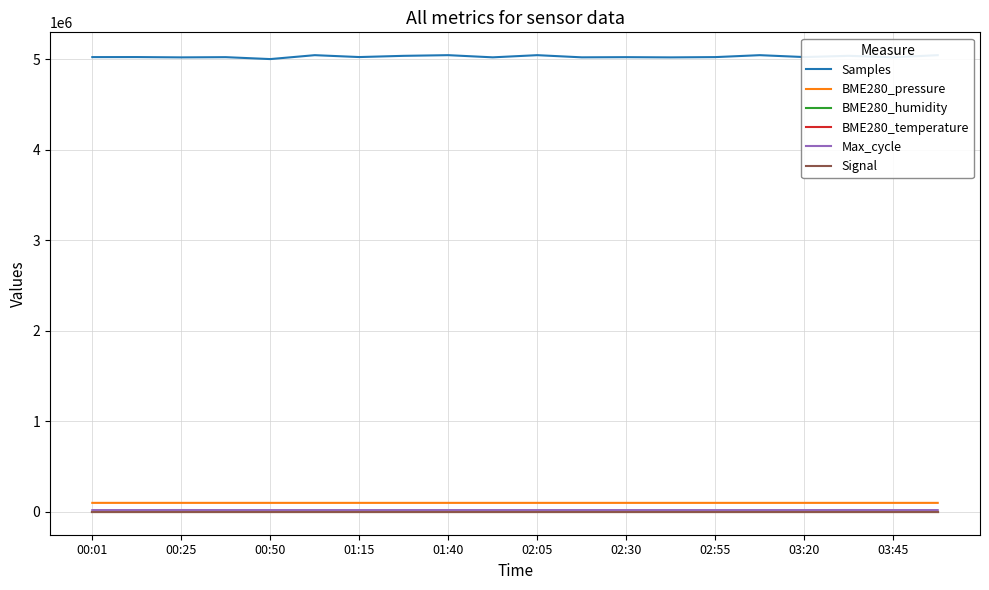

True or false: BME280_pressure and BME280_temperature cross at least once.

False